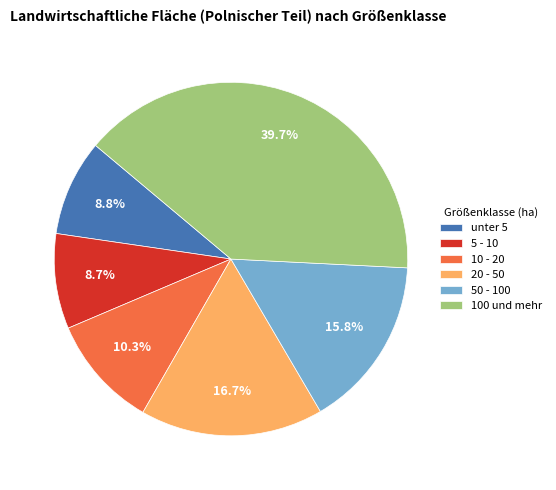

To the nearest percent, what percentage of the pie is 20 - 50?

17%